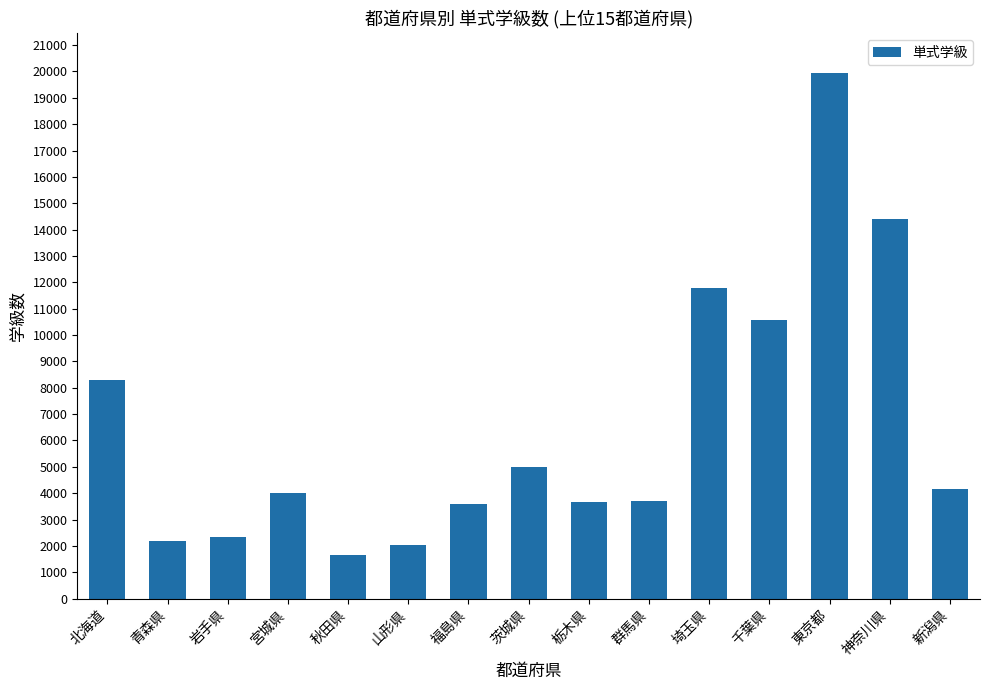

What is the difference between the second highest and minimum values?

12779